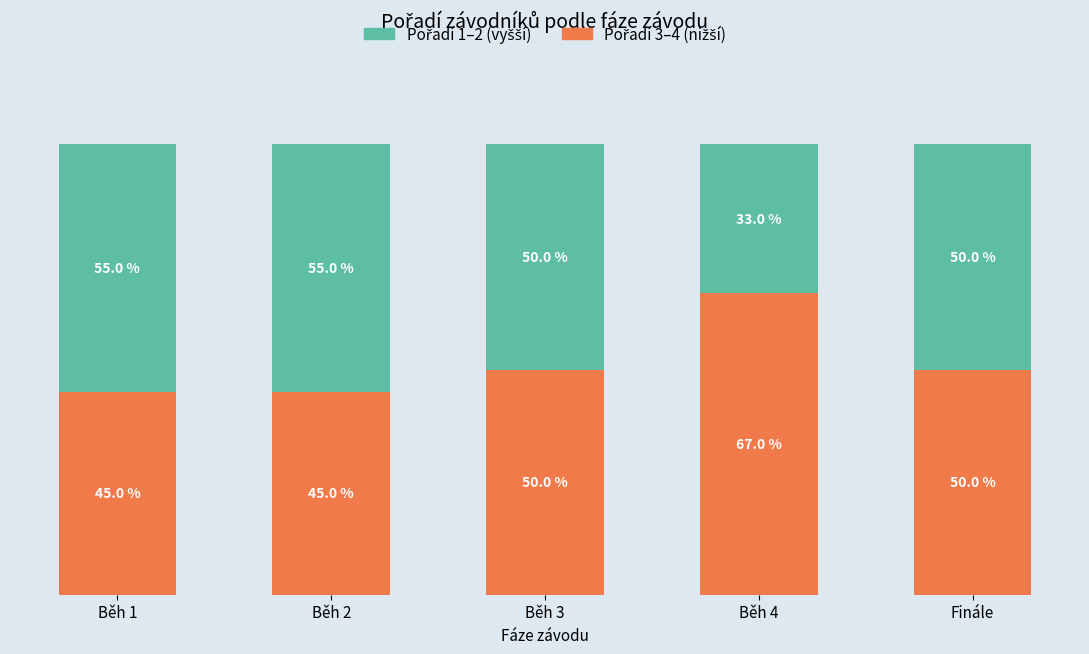

How many Pořadí 3–4 (nižší) values are between 45 and 50?

4